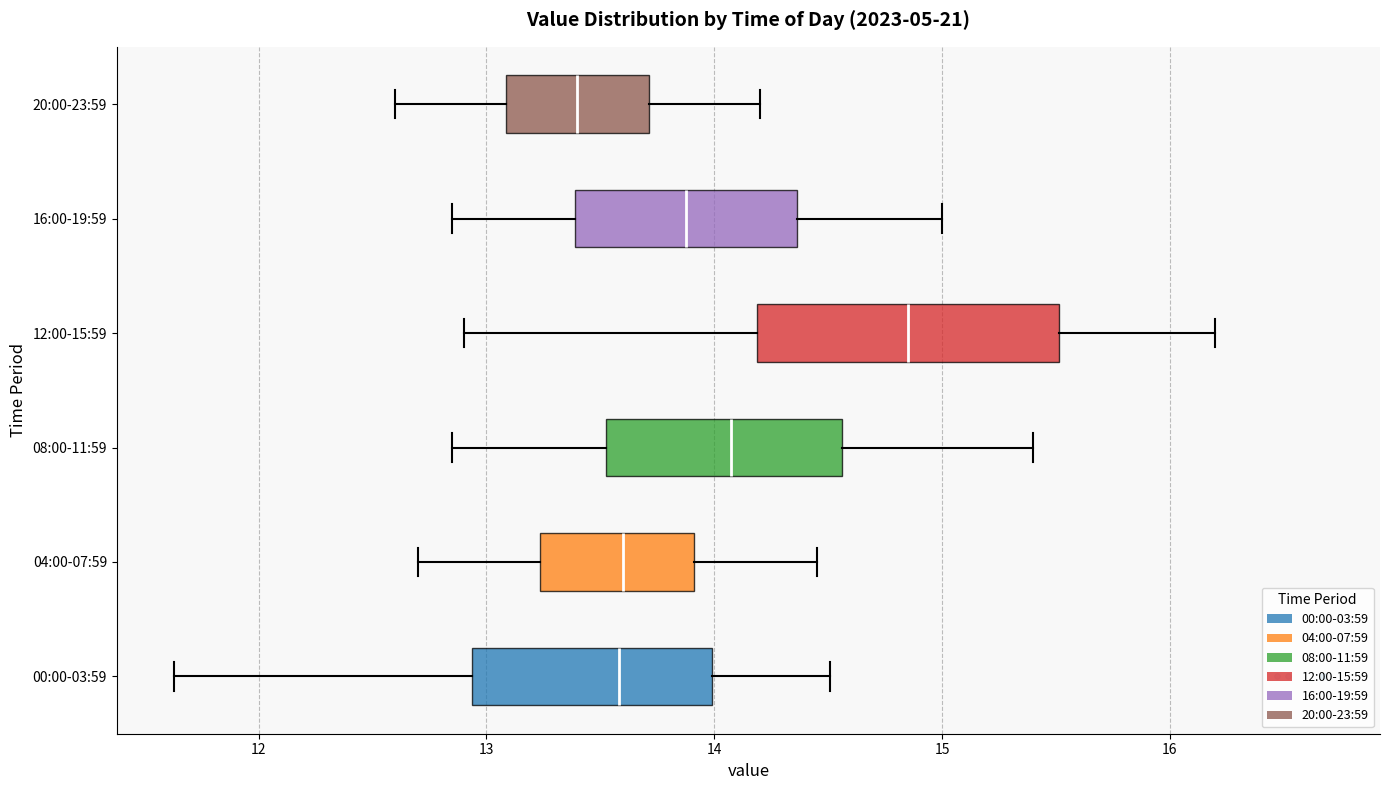

Which box has the furthest to the right median line?

12:00-15:59